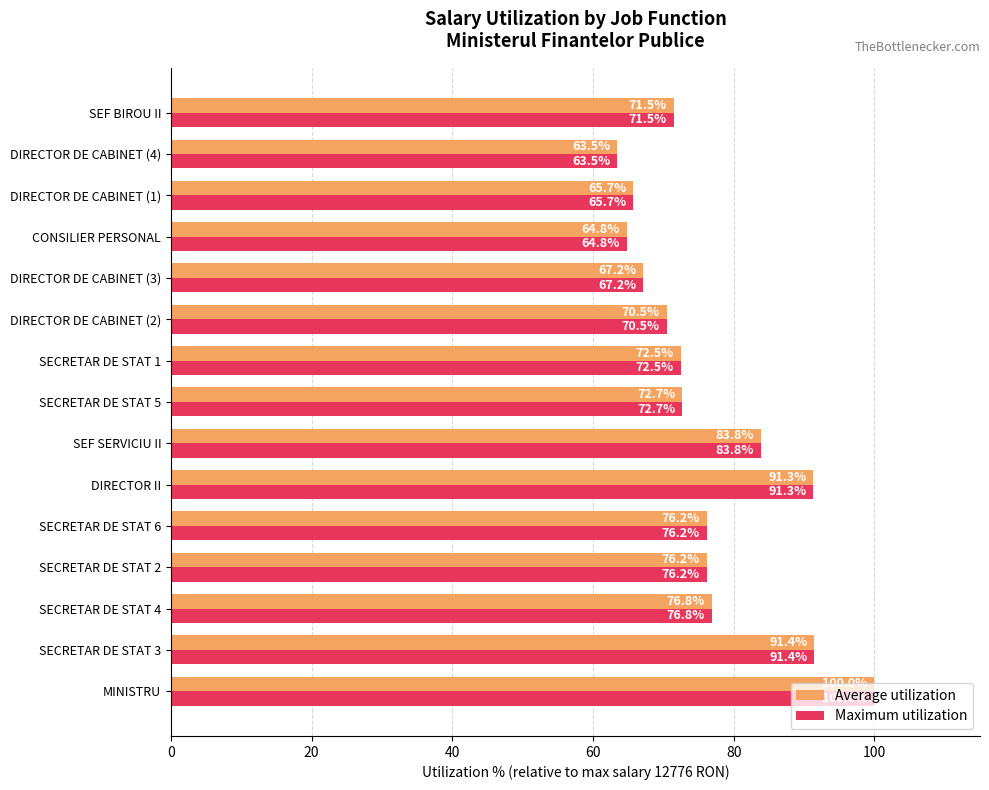

Is the value of Average utilization at SECRETAR DE STAT 6 greater than the value of Maximum utilization at SECRETAR DE STAT 1?

Yes